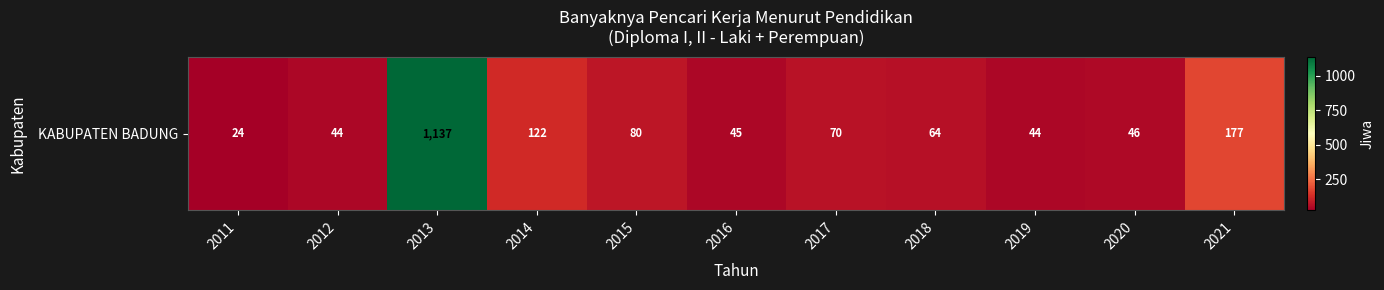

Is it true that the value at 2018 is 86?

False